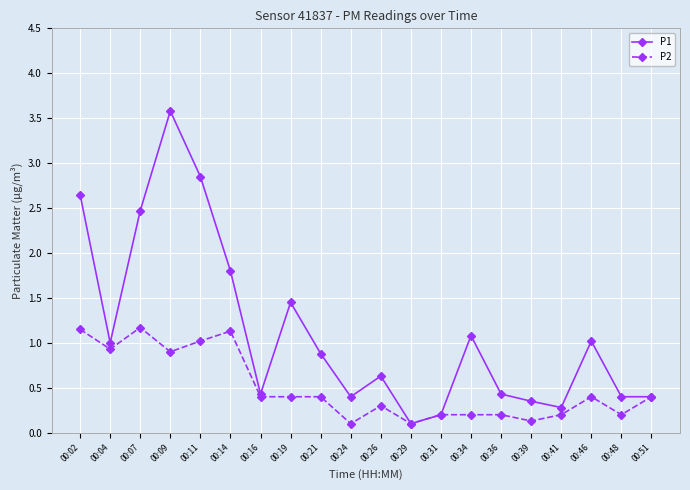

Is the value of P1 at 00:41 greater than the value of P2 at 00:51?

No